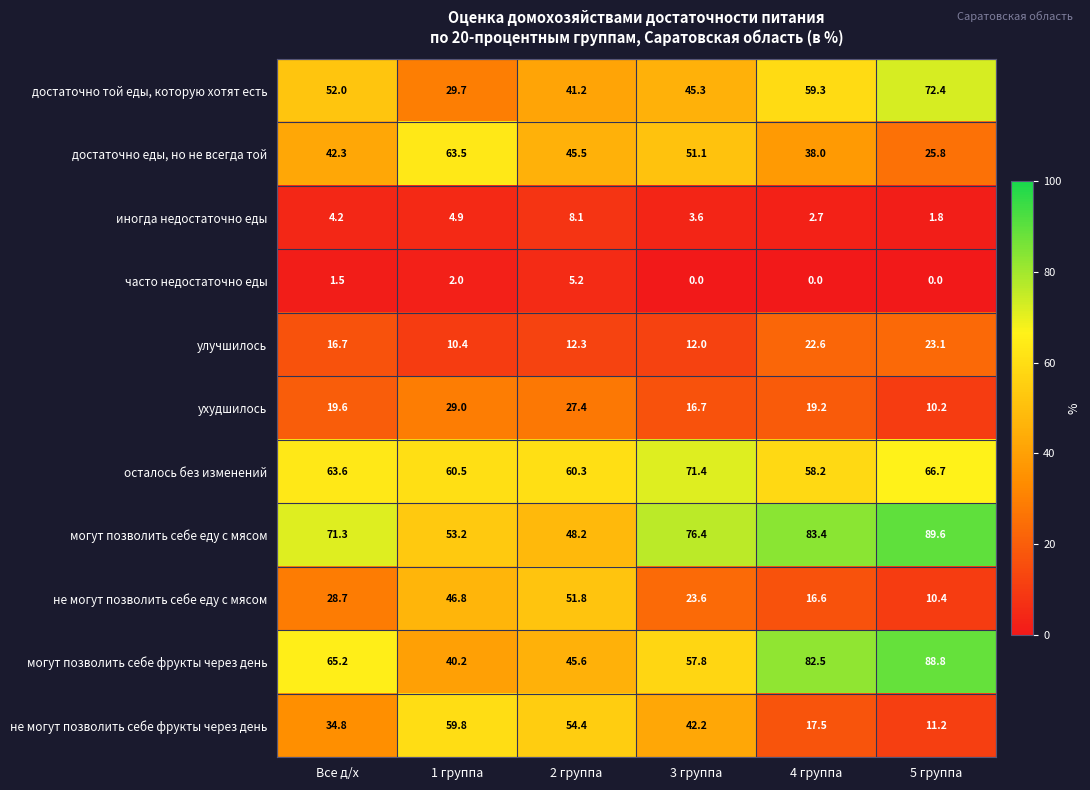

What is the average value of the не могут позволить себе еду с мясом series?

29.7